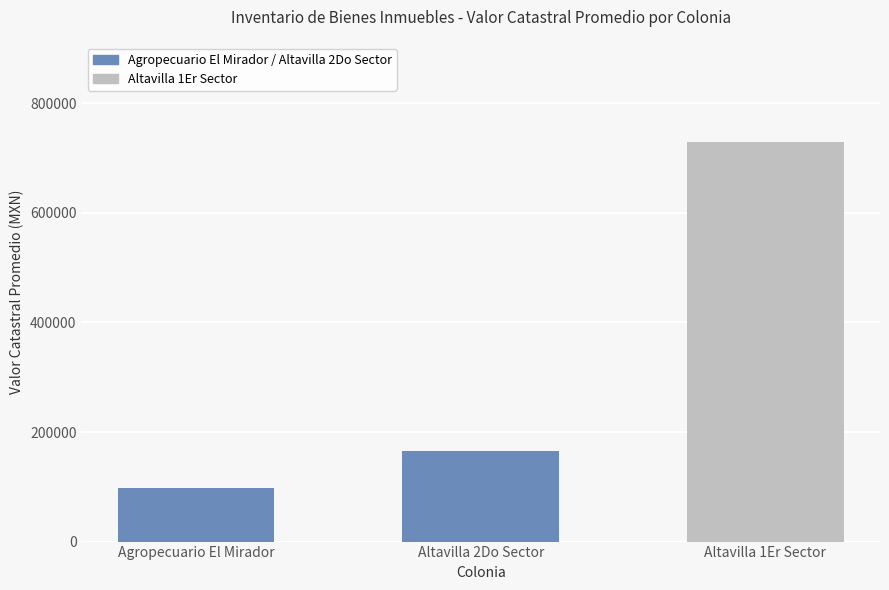

List the labels in order of value, largest first.

Altavilla 1Er Sector, Altavilla 2Do Sector, Agropecuario El Mirador